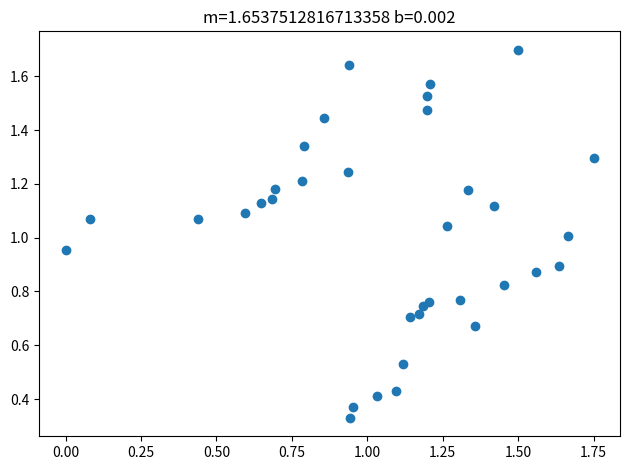

What is the range of X values (max minus min)?

1.8